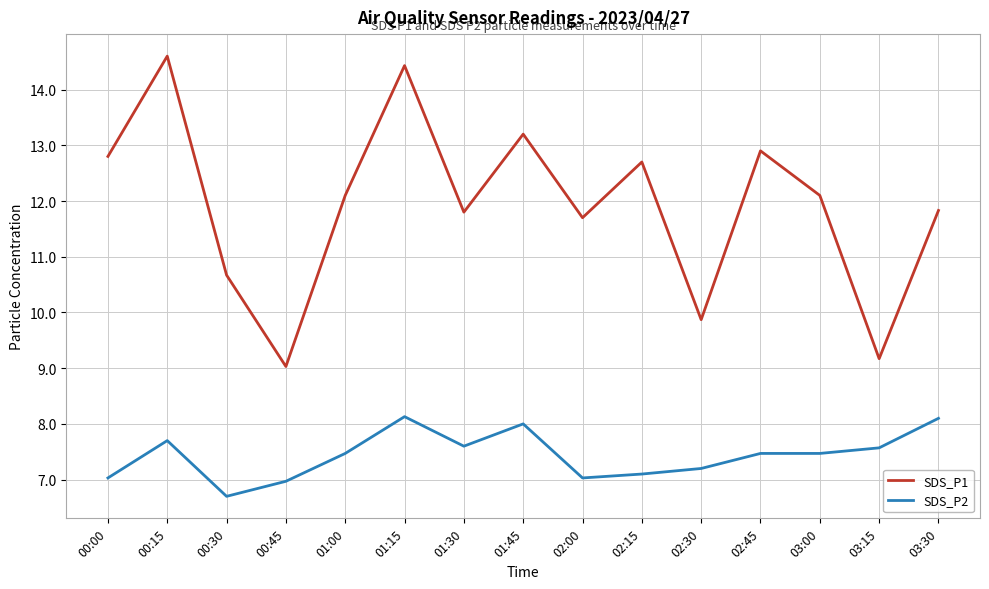

At which label does SDS_P1 first exceed 12?

00:00